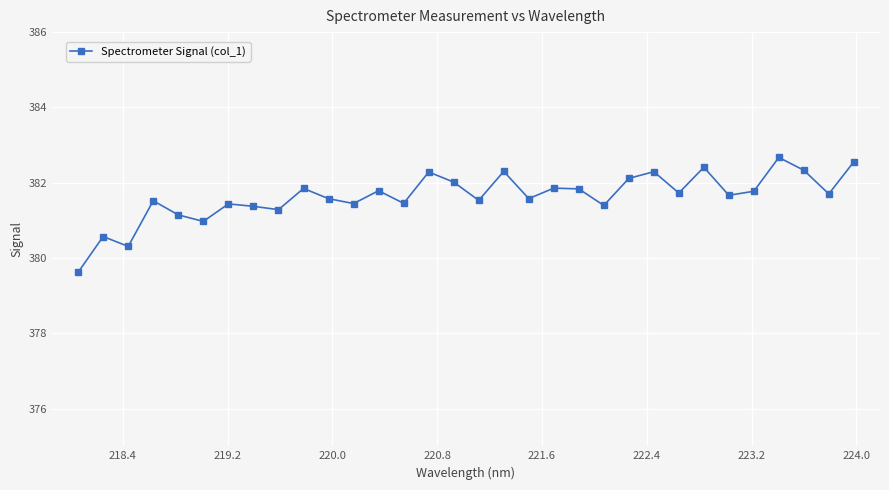

How many points are higher than both their immediate neighbors (excluding endpoints)?

11